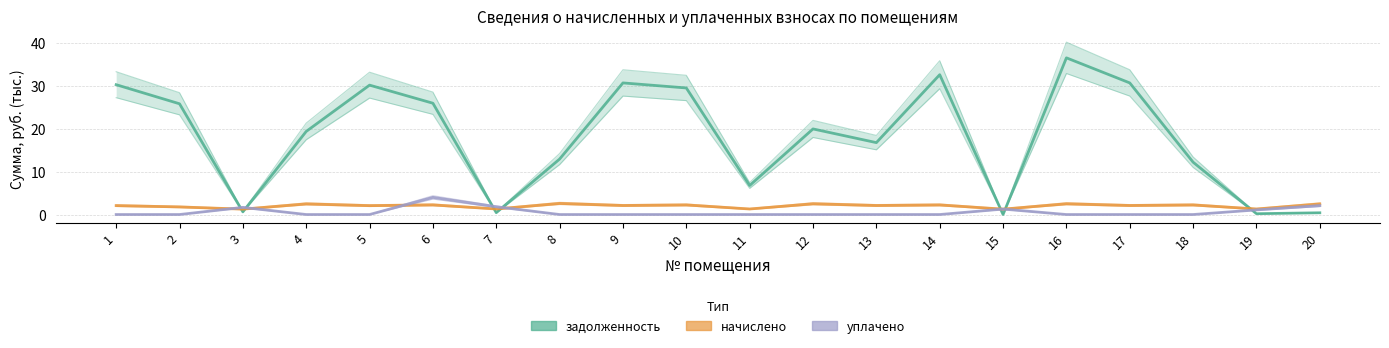

Reading left to right, extract all data points from this chart.

задолженность: 30.2	25.8	0.6	19.4	30.1	25.9	0.4	12.9	30.7	29.5	6.8	19.9	16.8	32.6	0.0	36.5	30.7	12.2	0.2	0.4
начислено: 2.1	1.8	1.3	2.5	2.1	2.2	1.3	2.6	2.1	2.2	1.3	2.5	2.1	2.2	1.3	2.5	2.1	2.2	1.3	2.5
уплачено: 0.0	0.0	1.7	0.0	0.0	4.0	1.8	0.0	0.0	0.0	0.0	0.0	0.0	0.0	1.3	0.0	0.0	0.0	1.1	2.1